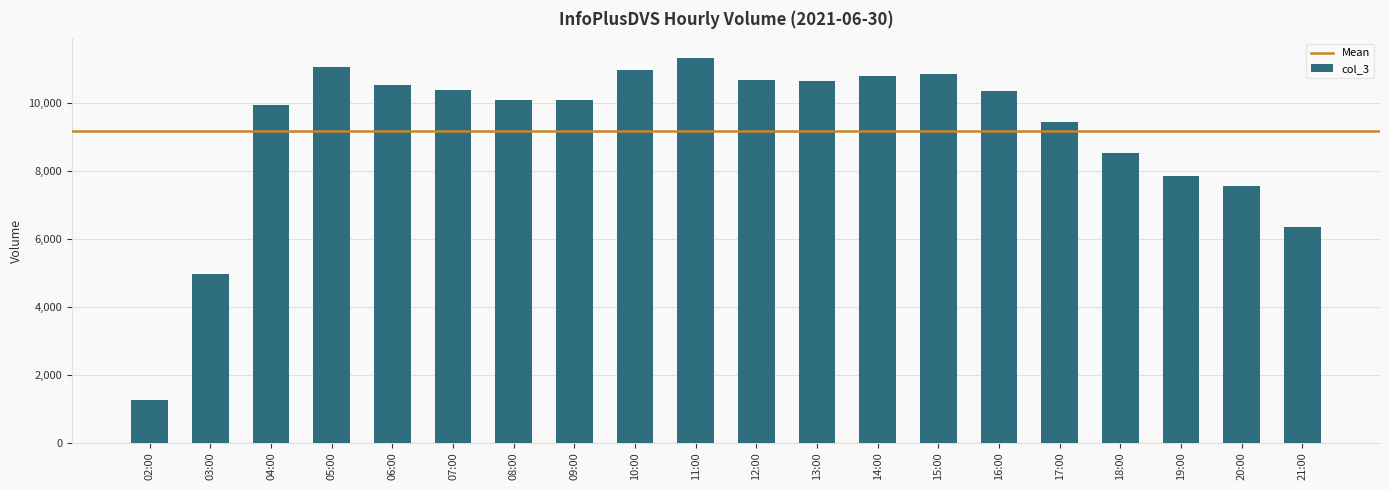

Where does the data first go above 10370?

05:00